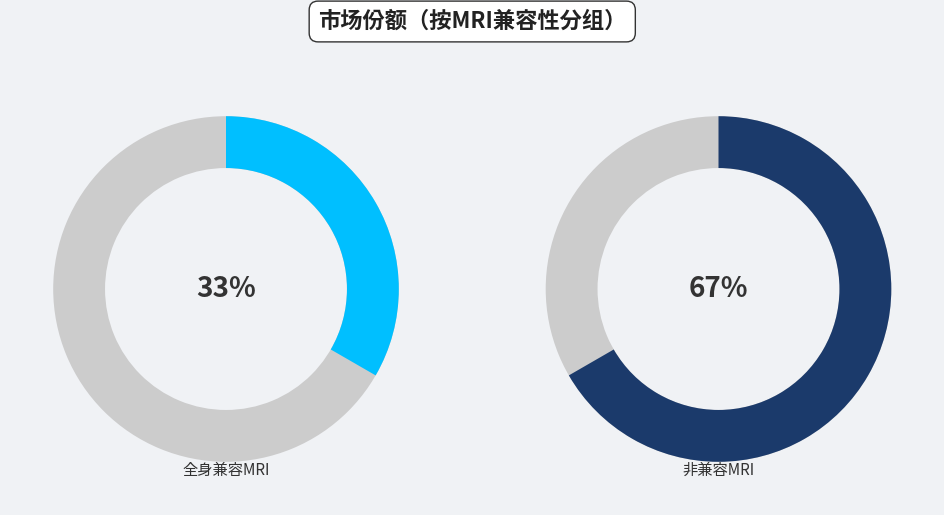

Is it true that 全身兼容MRI is 21% of the pie?

False